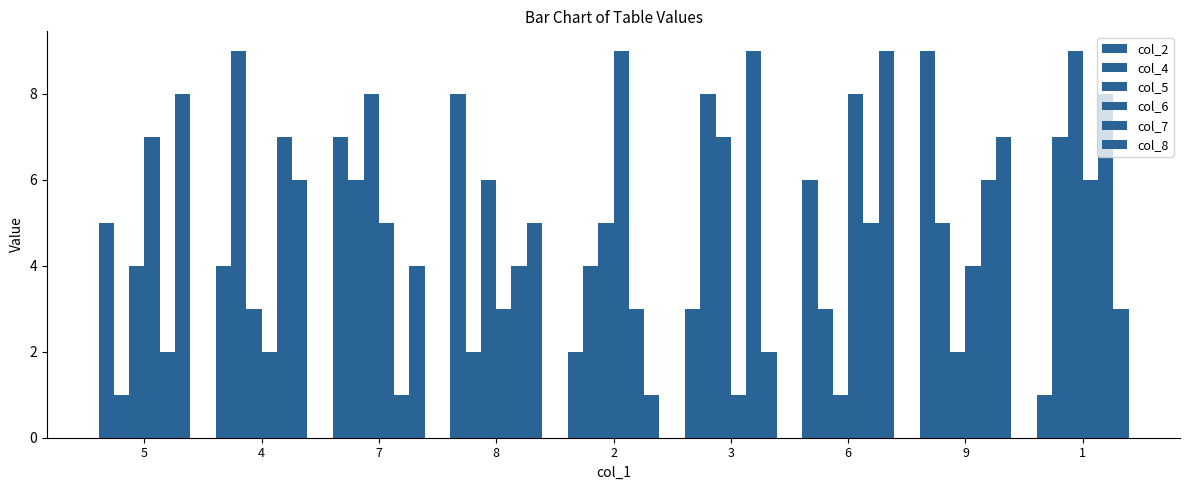

Reading right to left, list all the values displayed in this chart.

col_2: 1	9	6	3	2	8	7	4	5
col_4: 7	5	3	8	4	2	6	9	1
col_5: 9	2	1	7	5	6	8	3	4
col_6: 6	4	8	1	9	3	5	2	7
col_7: 8	6	5	9	3	4	1	7	2
col_8: 3	7	9	2	1	5	4	6	8